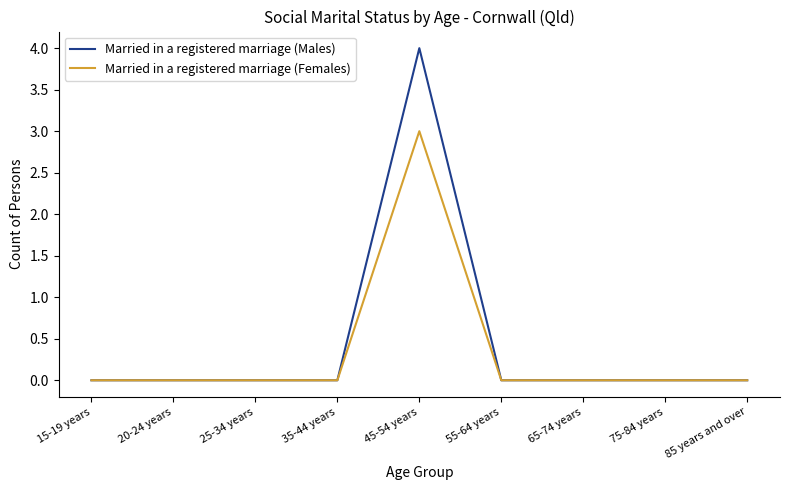

Which series has the largest range (max minus min)?

Married in a registered marriage (Males)